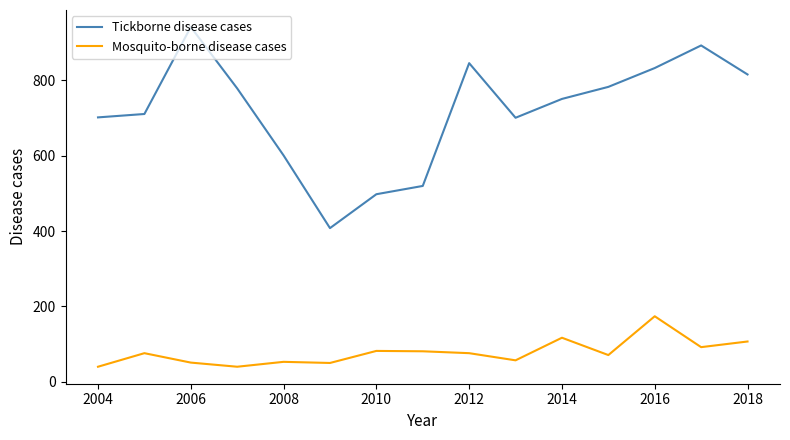

Which series has the largest total across all categories?

Tickborne disease cases